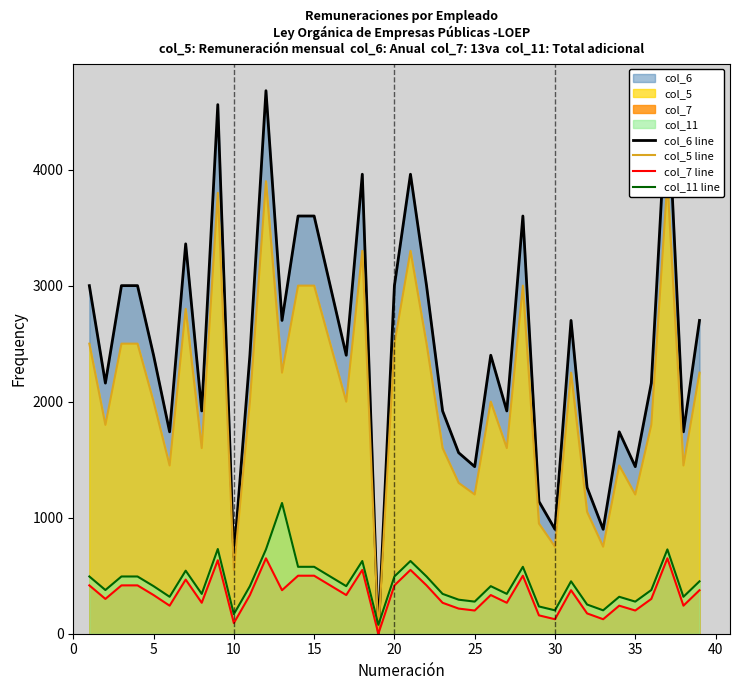

Which series has the largest total across all categories?

col_6 line